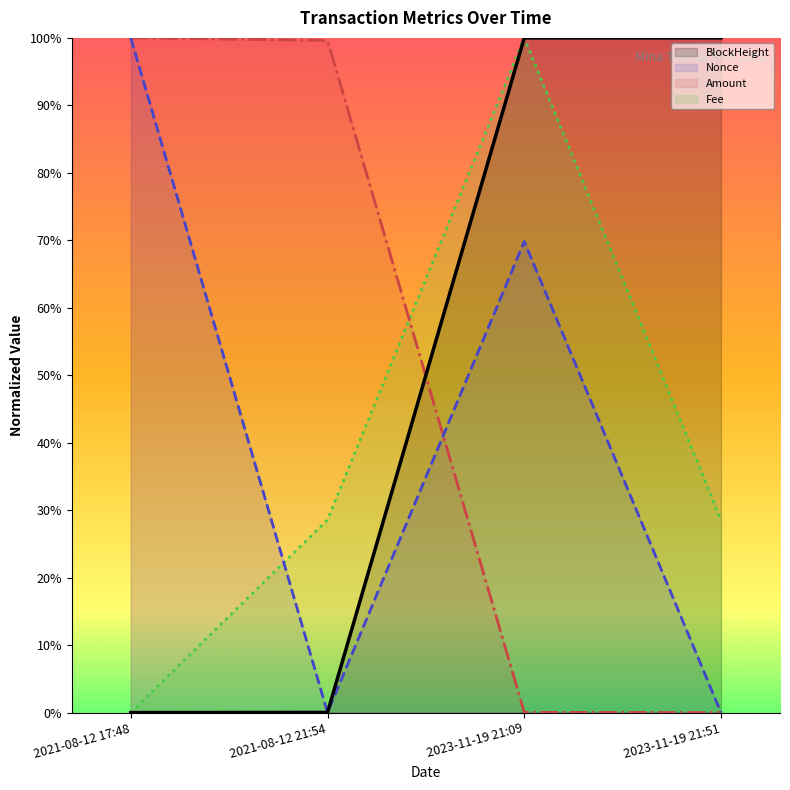

Is the value of Nonce at 2021-08-12 17:48 greater than the value of Fee at 2021-08-12 21:54?

Yes